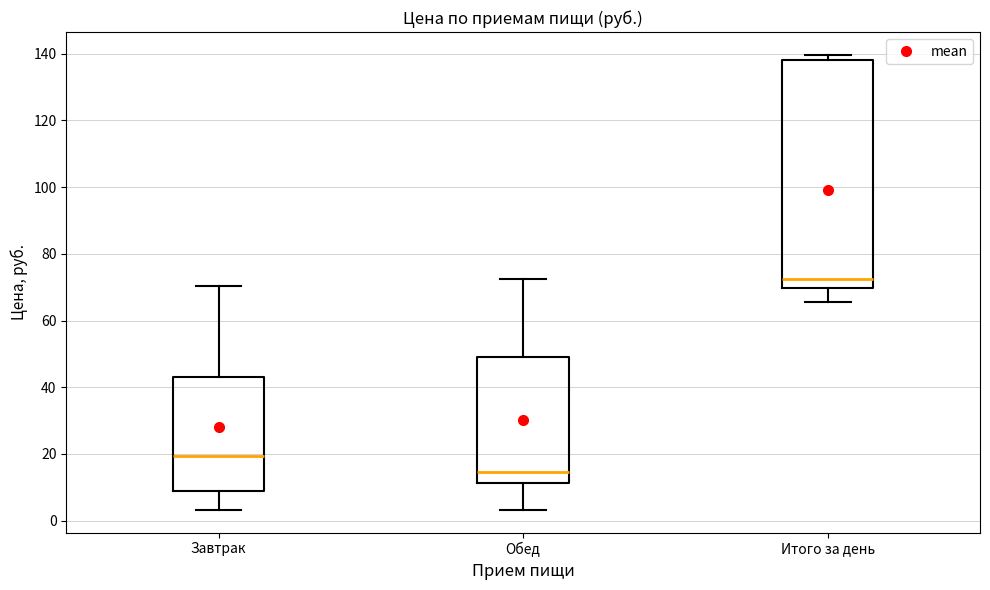

Which box is the tallest, from its lower edge to its upper edge?

Итого за день